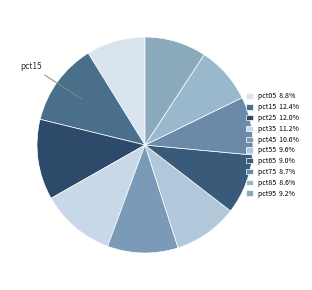

To the nearest percent, what portion does pct55 represent?

10%